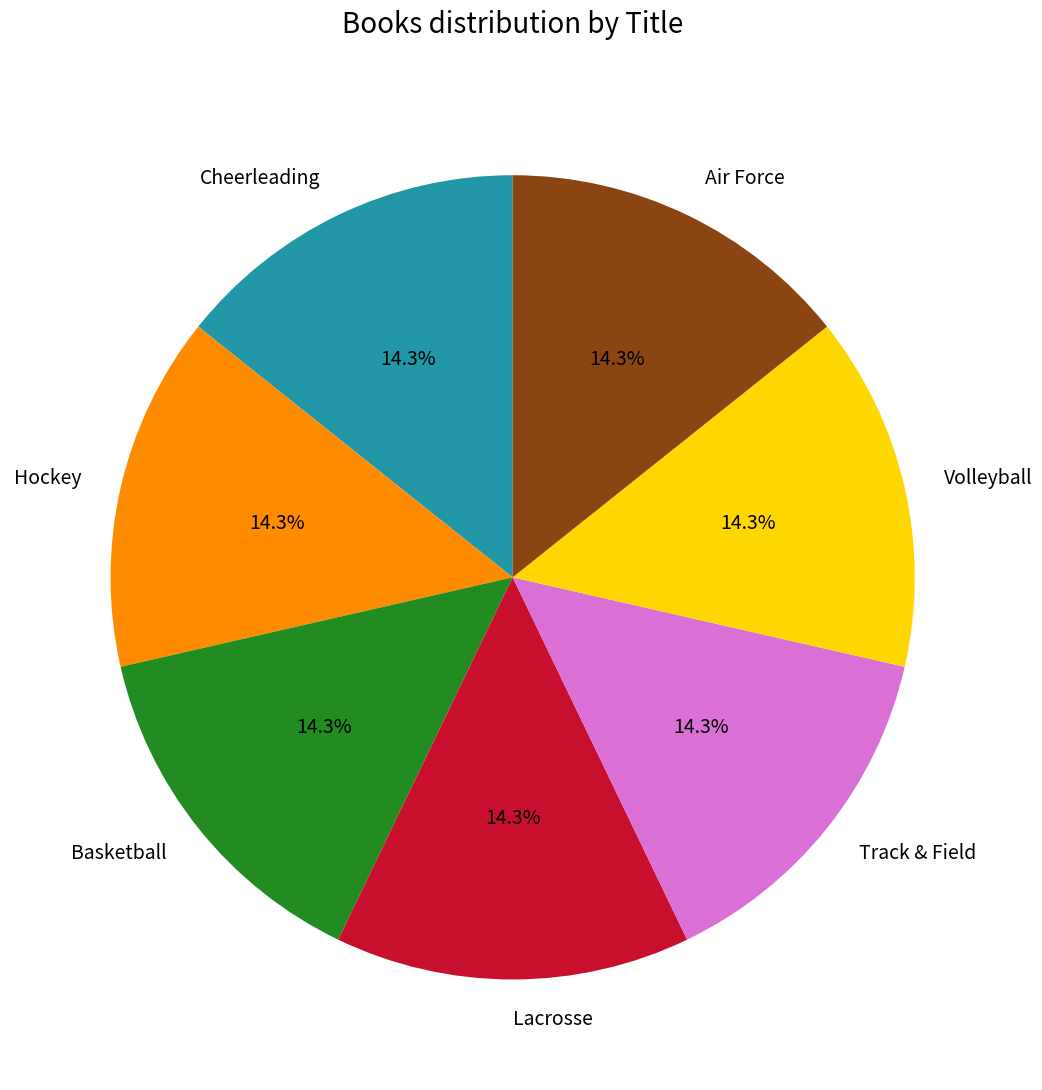

Is there any slice that represents more than half of the pie?

No